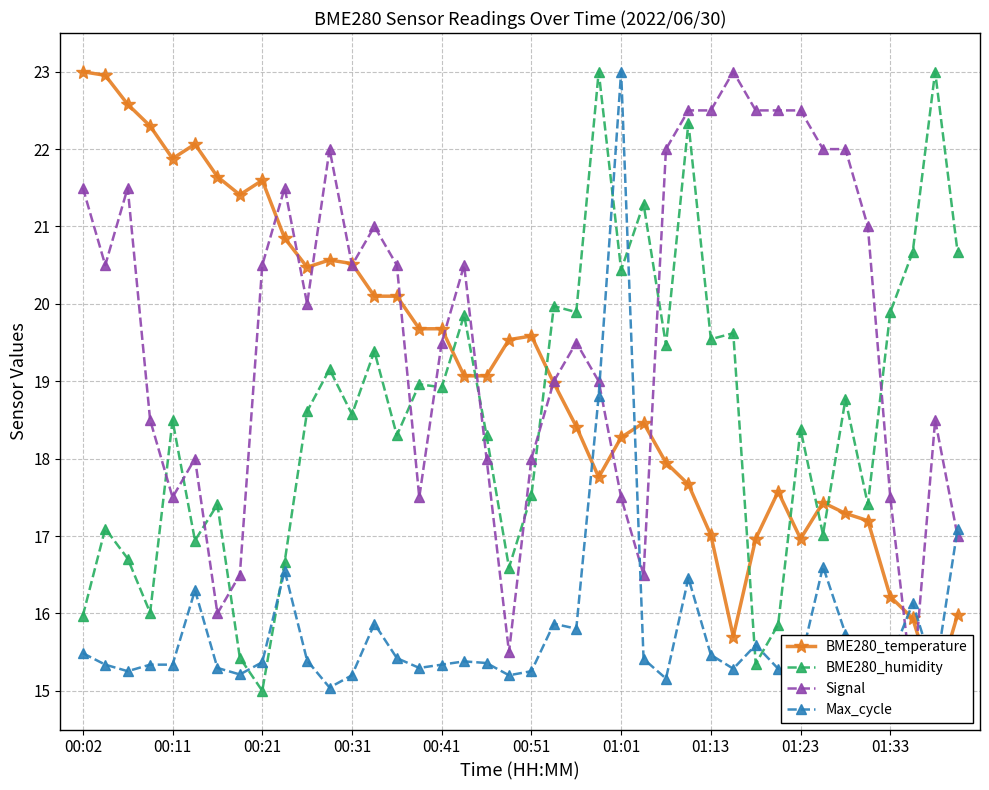

True or false: BME280_humidity has more than 2 interior local peaks.

True